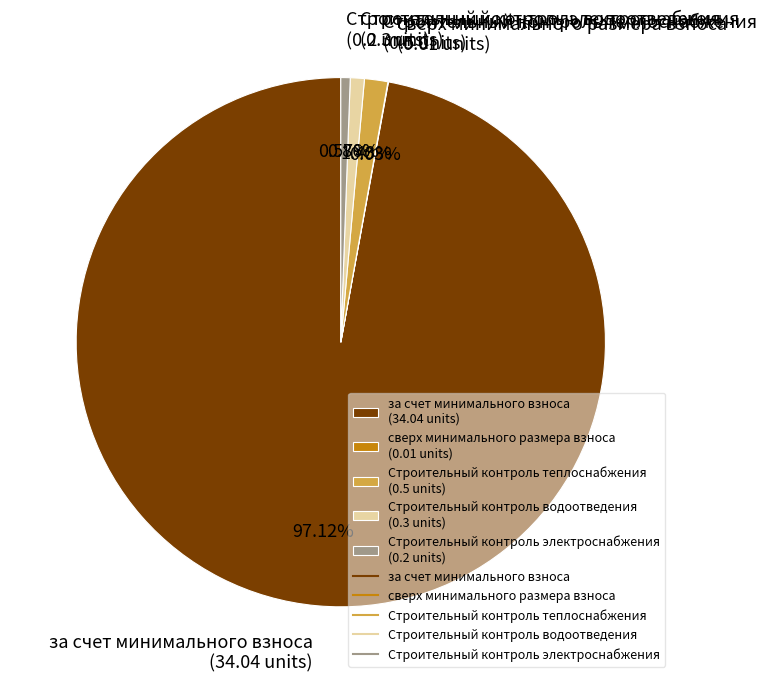

To the nearest percent, what is the combined percentage of за счет минимального взноса and Строительный контроль электроснабжения?

98%